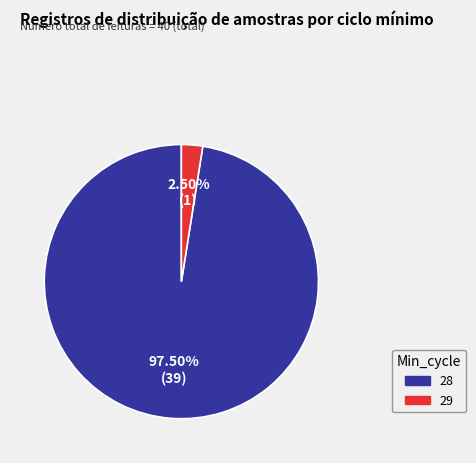

Is there any slice that represents more than half of the pie?

Yes